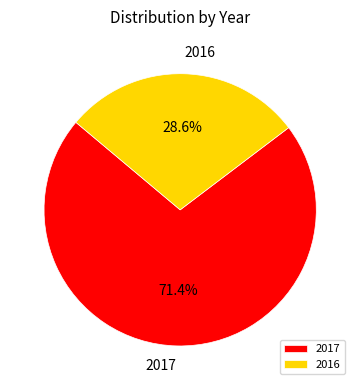

What percentage is NOT represented by 2017?

28.6%